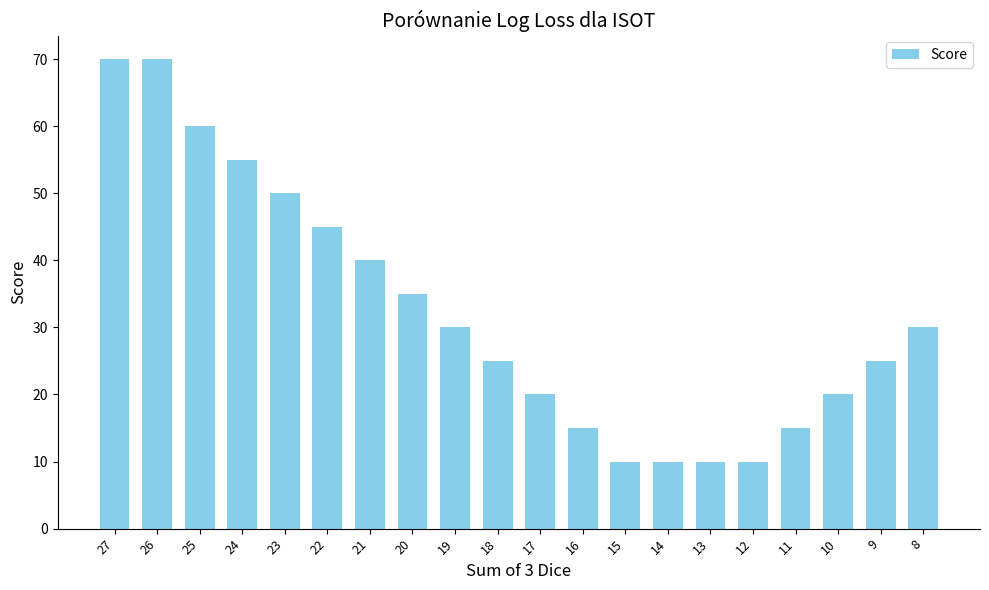

What is the difference between the second highest and second lowest values?

60